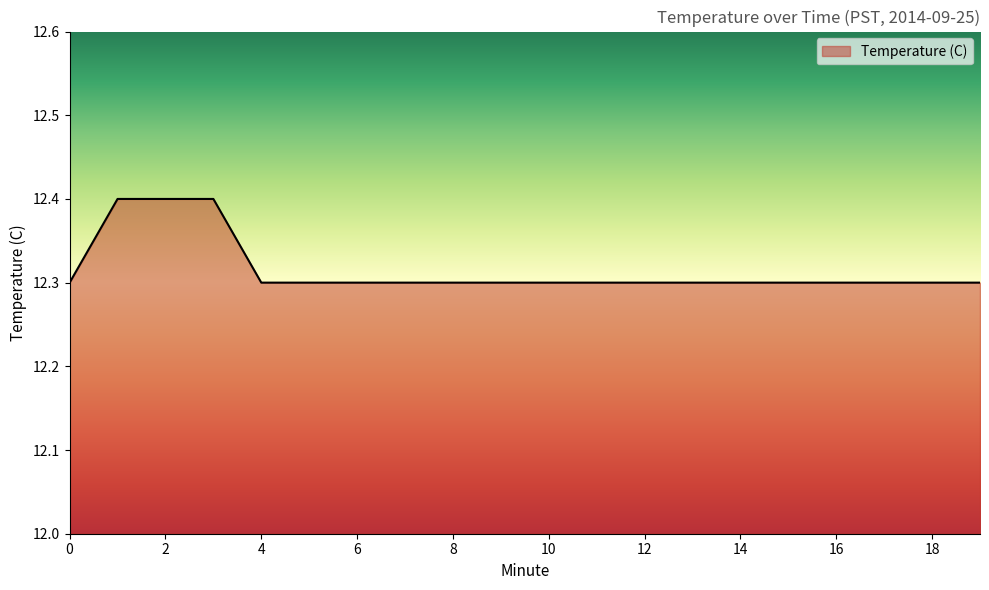

What is the maximum value shown in the chart?

12.4